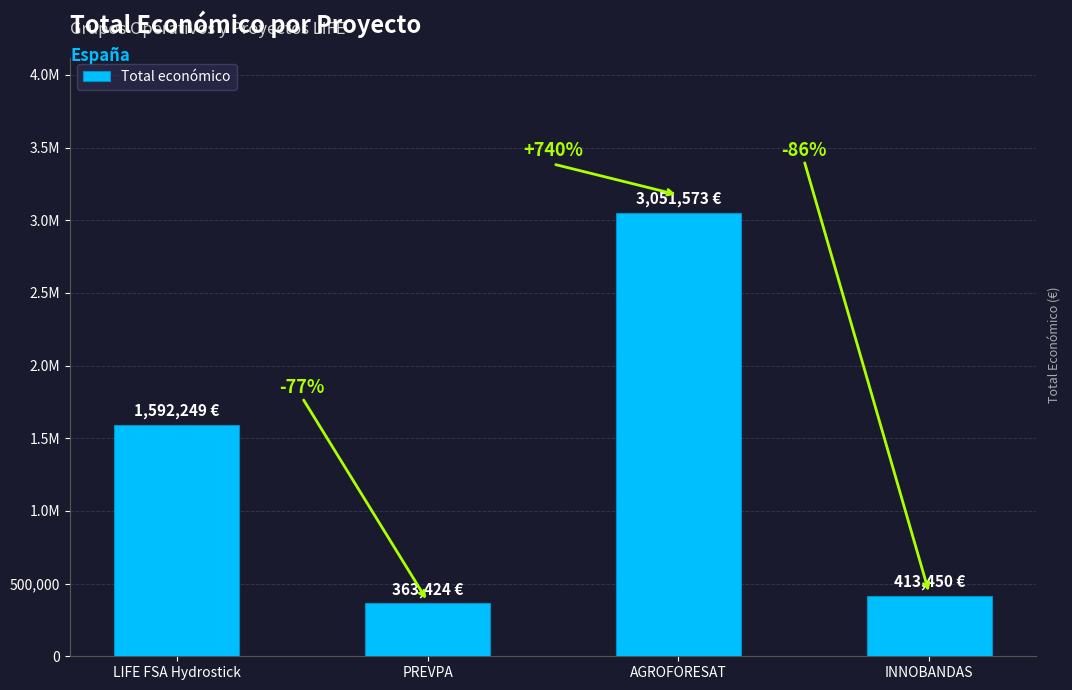

What is the difference between the values at AGROFORESAT and PREVPA?

2688149